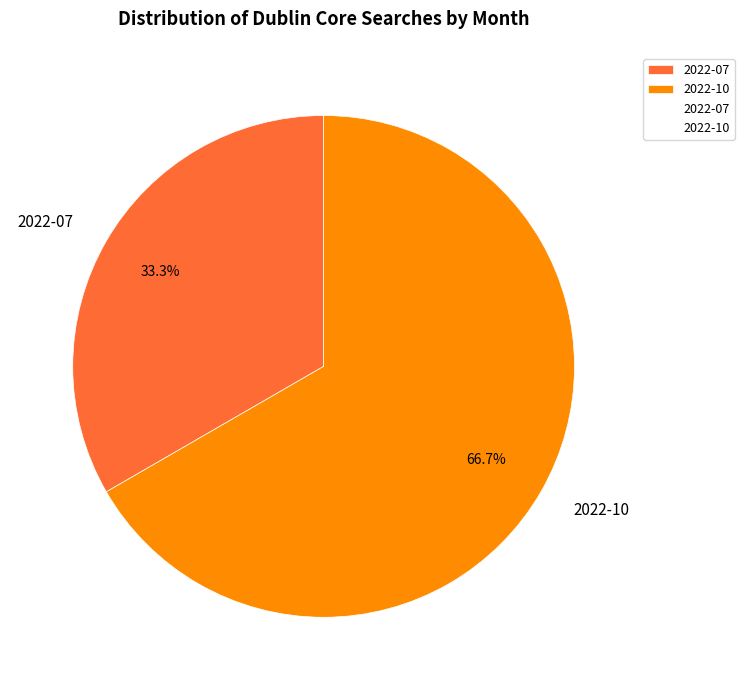

What is the total percentage of 2022-10 and 2022-07?

100.0%